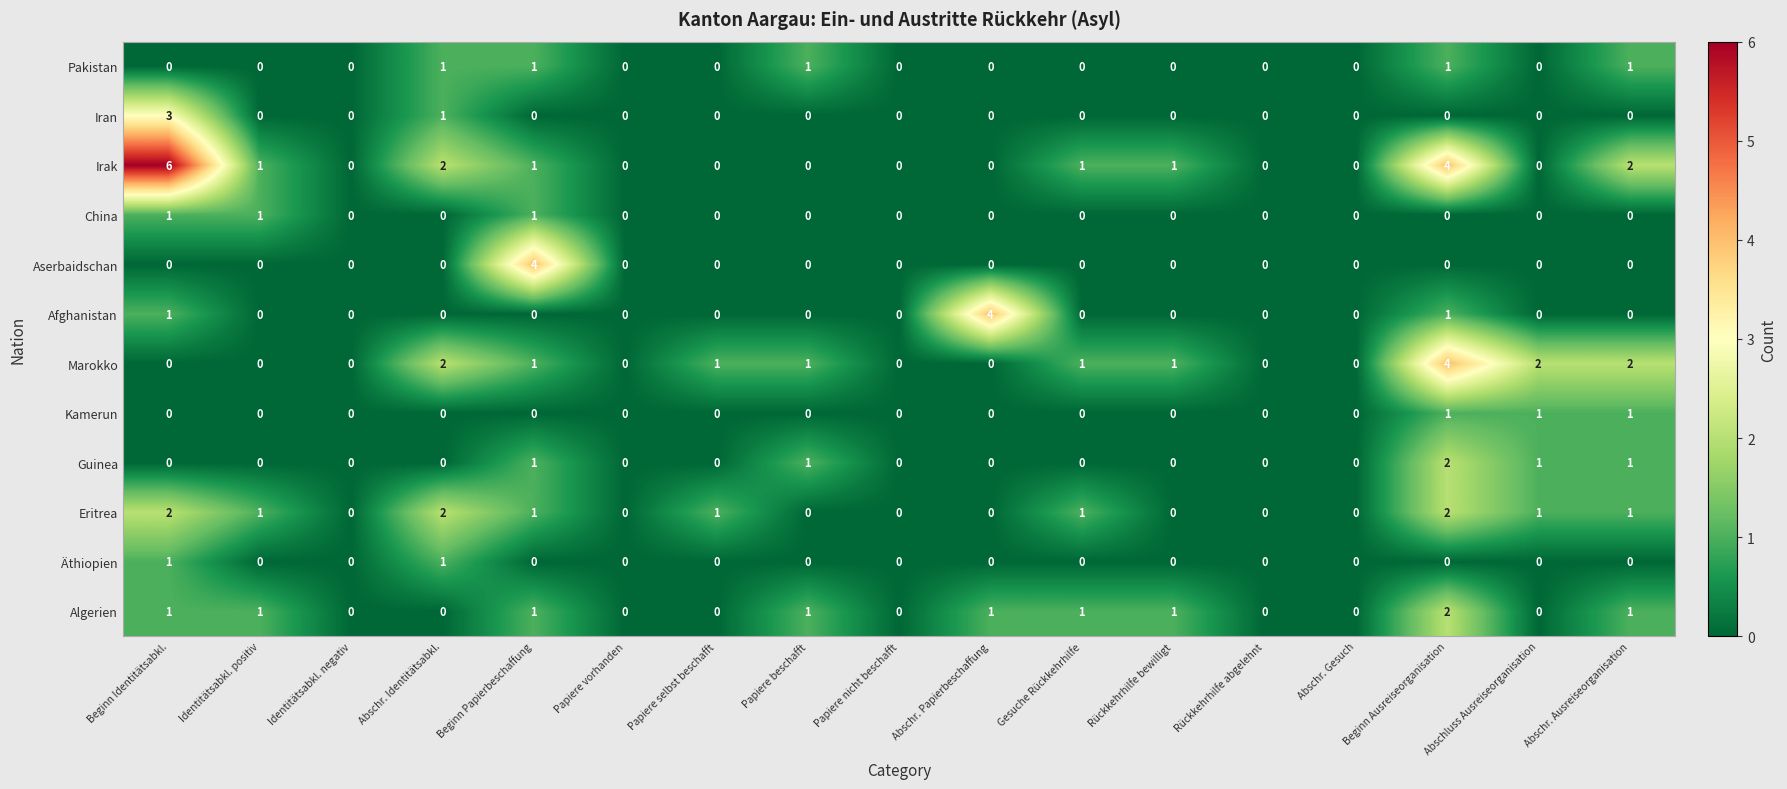

Is it true that Irak equals 0 at Papiere selbst beschafft?

True